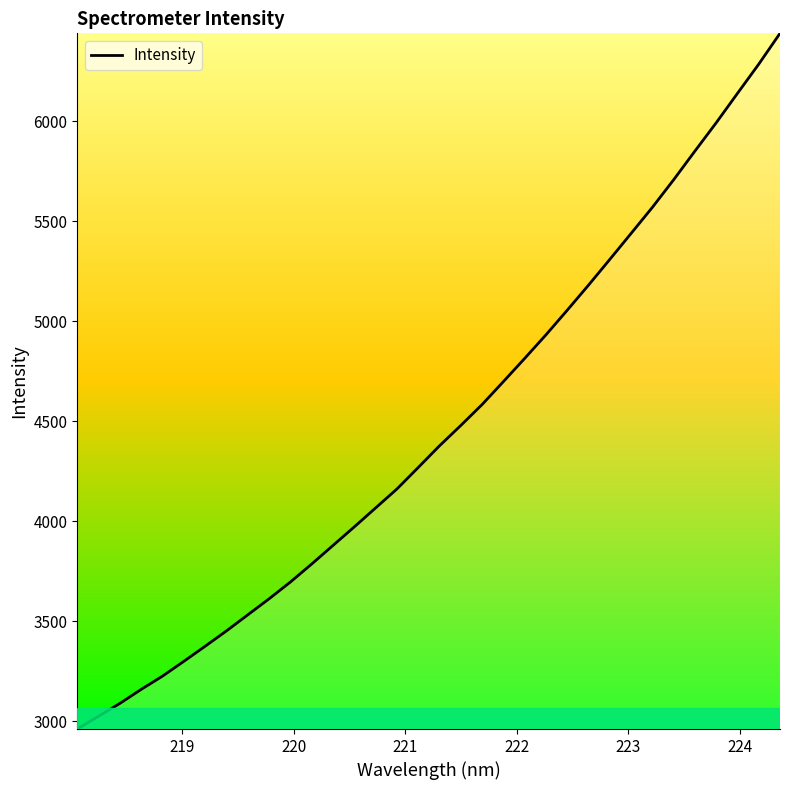

True or false: the data has more than 1 interior local peaks.

False